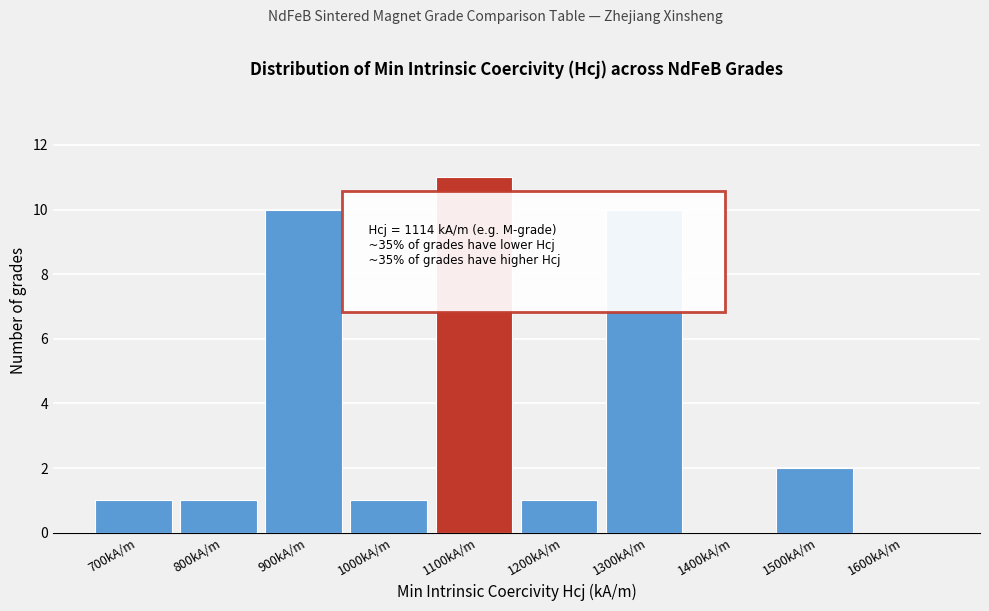

Reading left to right, what are all the values shown in this chart?

700kA/m=1	800kA/m=1	900kA/m=10	1000kA/m=1	1100kA/m=11	1200kA/m=1	1300kA/m=10	1400kA/m=0	1500kA/m=2	1600kA/m=0